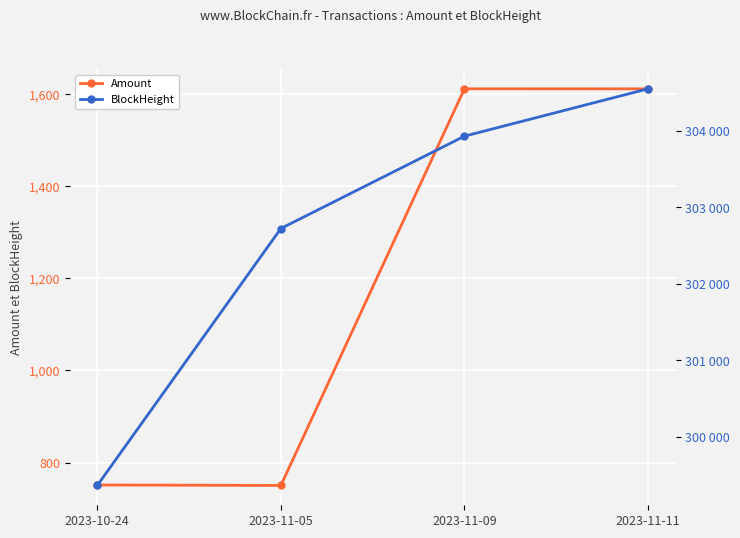

What are all the series names shown in the legend?

Amount, BlockHeight